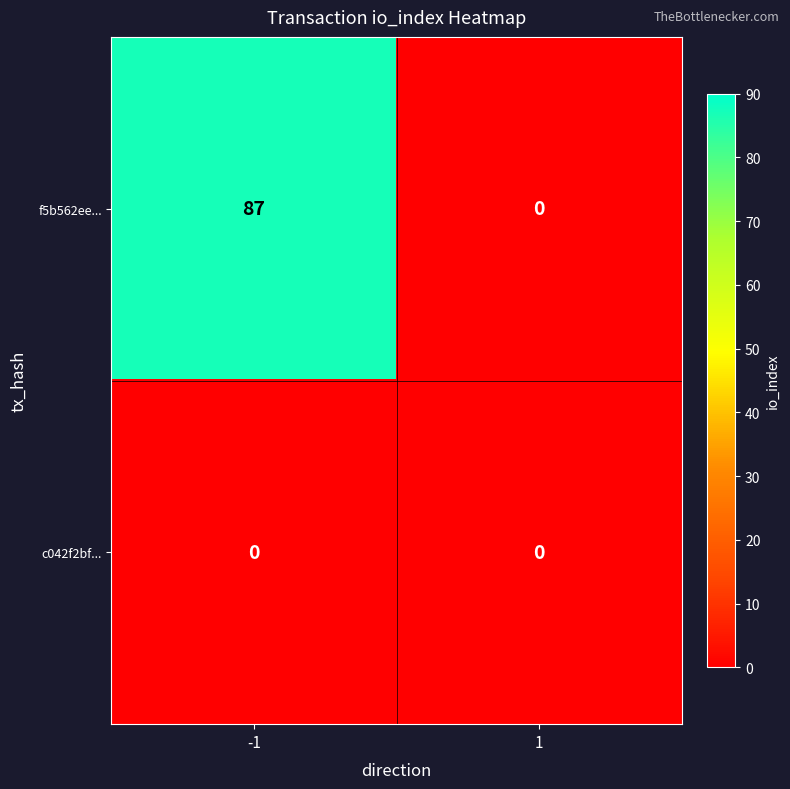

How many distinct data groups are displayed?

2